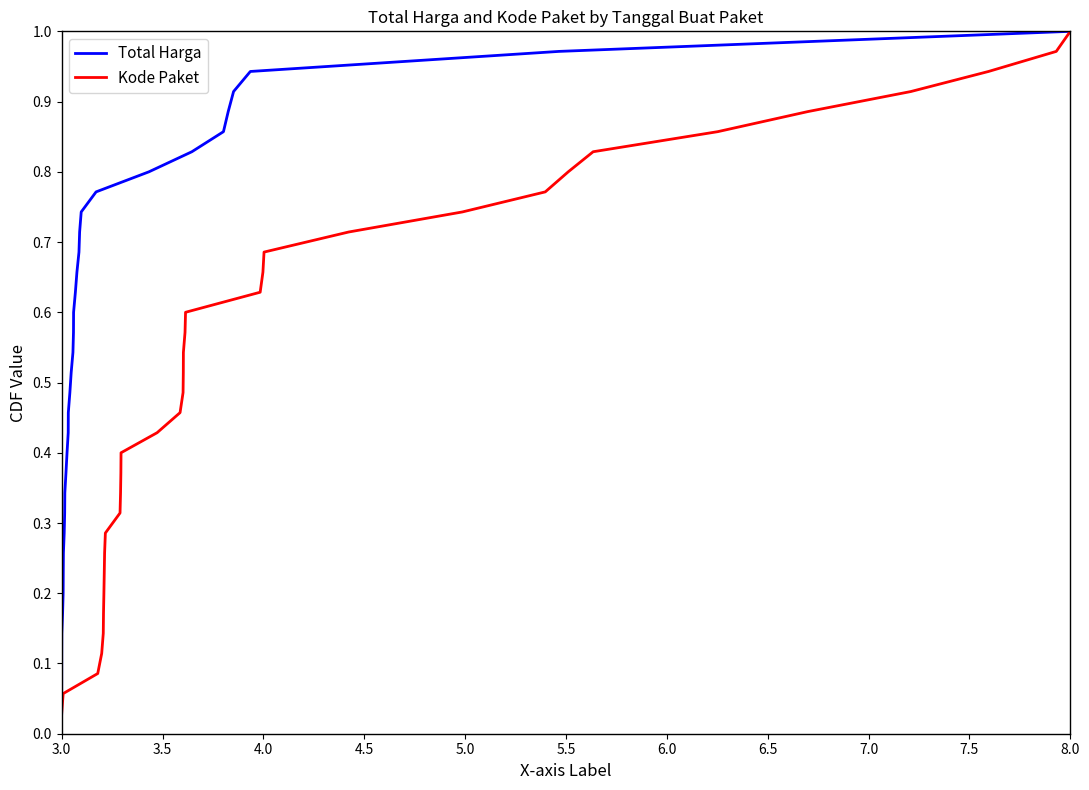

True or false: Kode Paket has a value of 1.7 at 8.0.

False